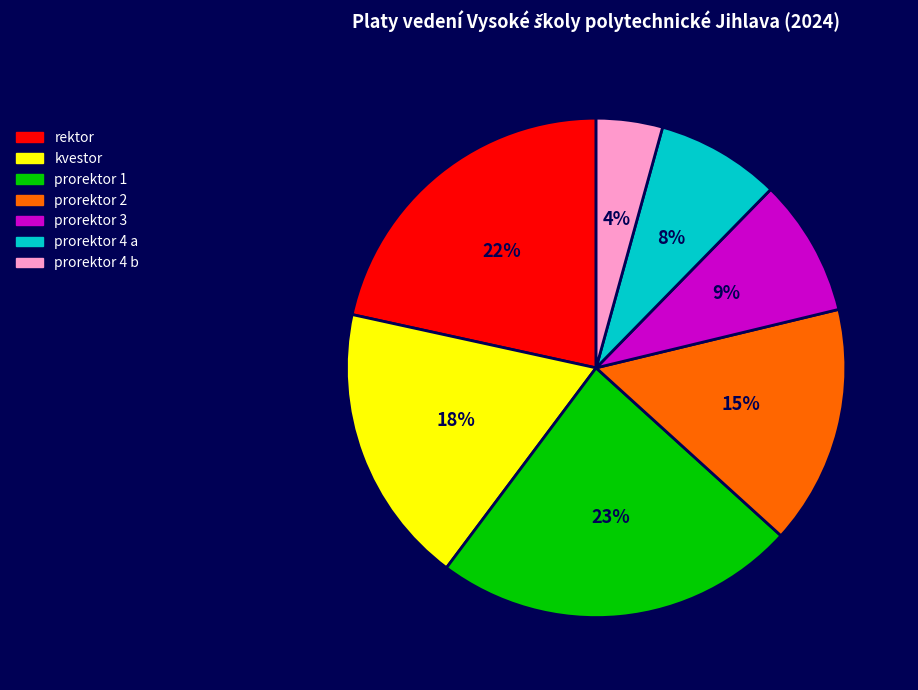

Do rektor and prorektor 4 b together represent more than half of the pie?

No